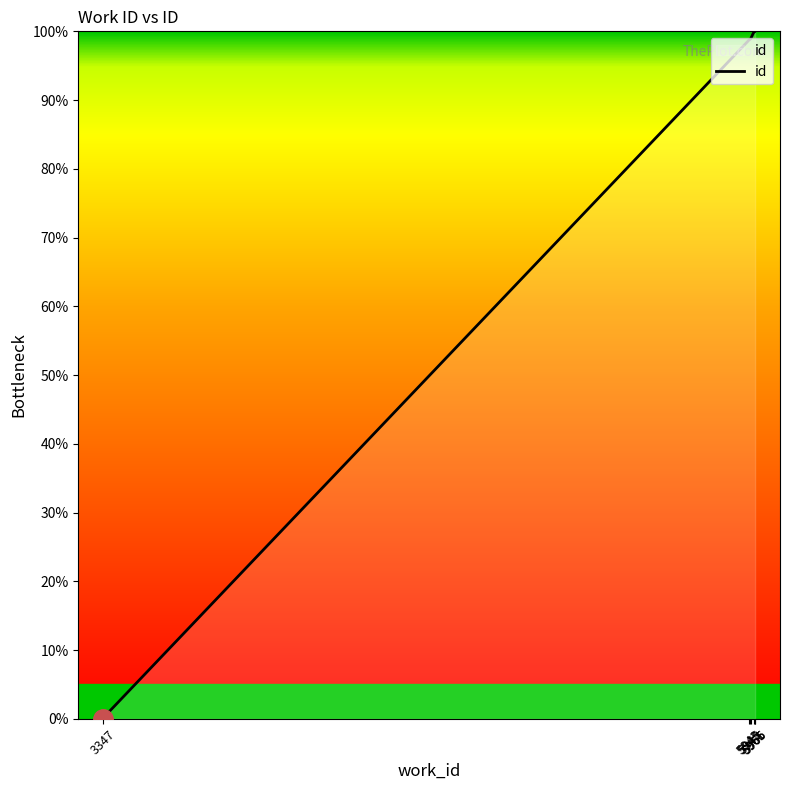

What is the sum of all values?

796.4